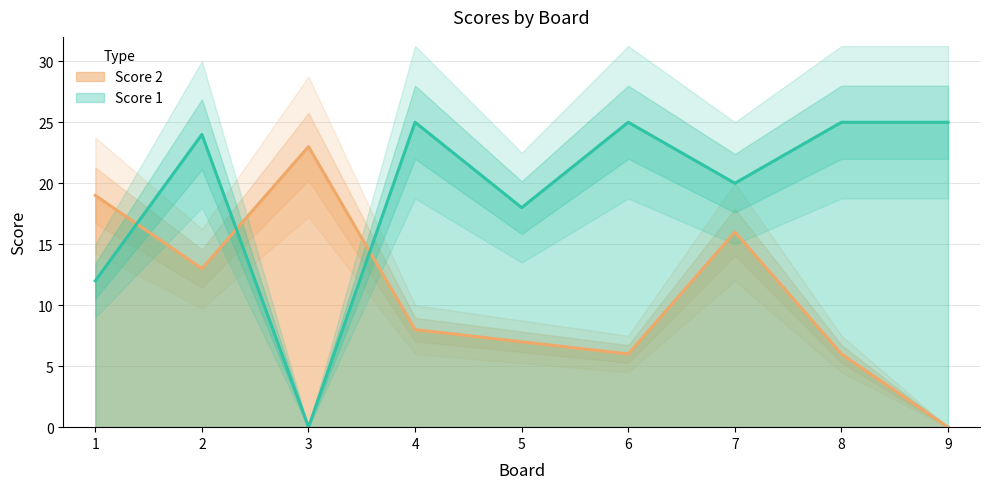

What are all the series names shown in the legend?

Score 1, Score 2